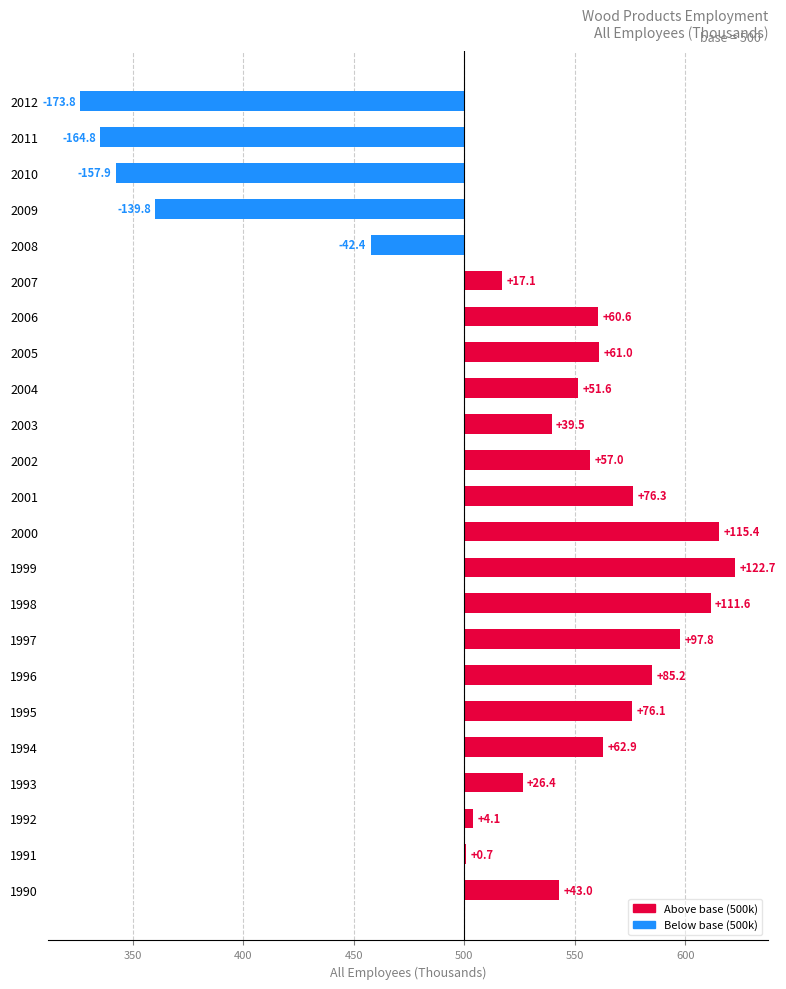

What is the minimum value shown in the chart?

-173.8